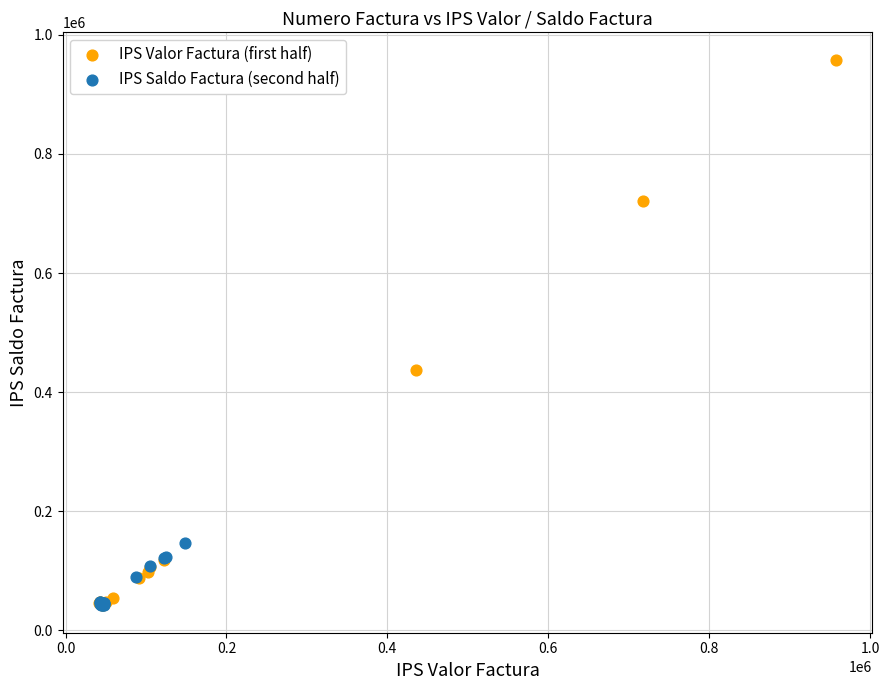

Which series reaches the maximum Y coordinate?

IPS Valor Factura (first half)